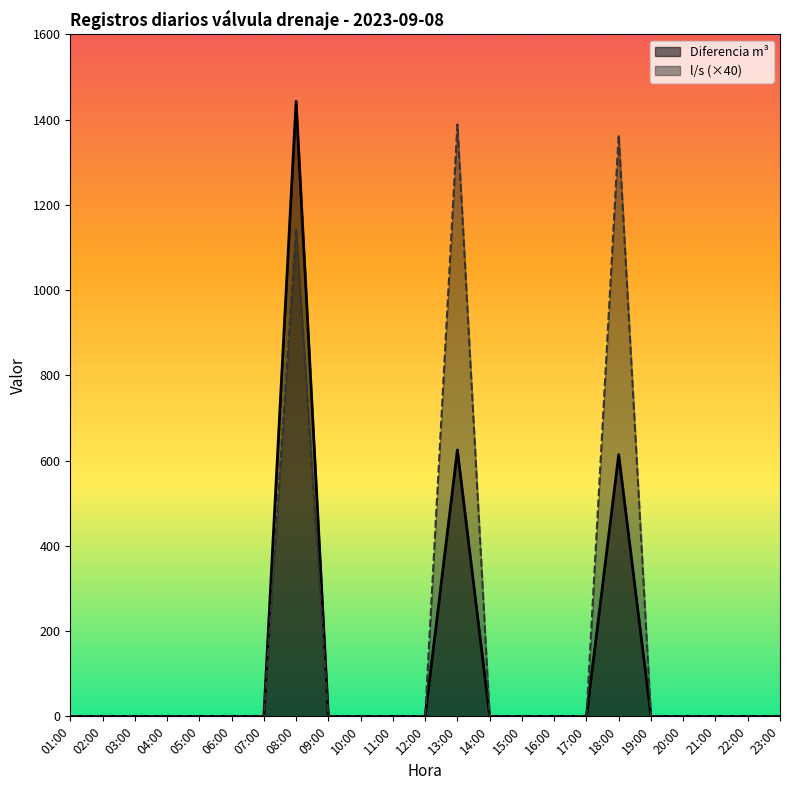

Where is Diferencia m³ nearest to the value 721?

13:00